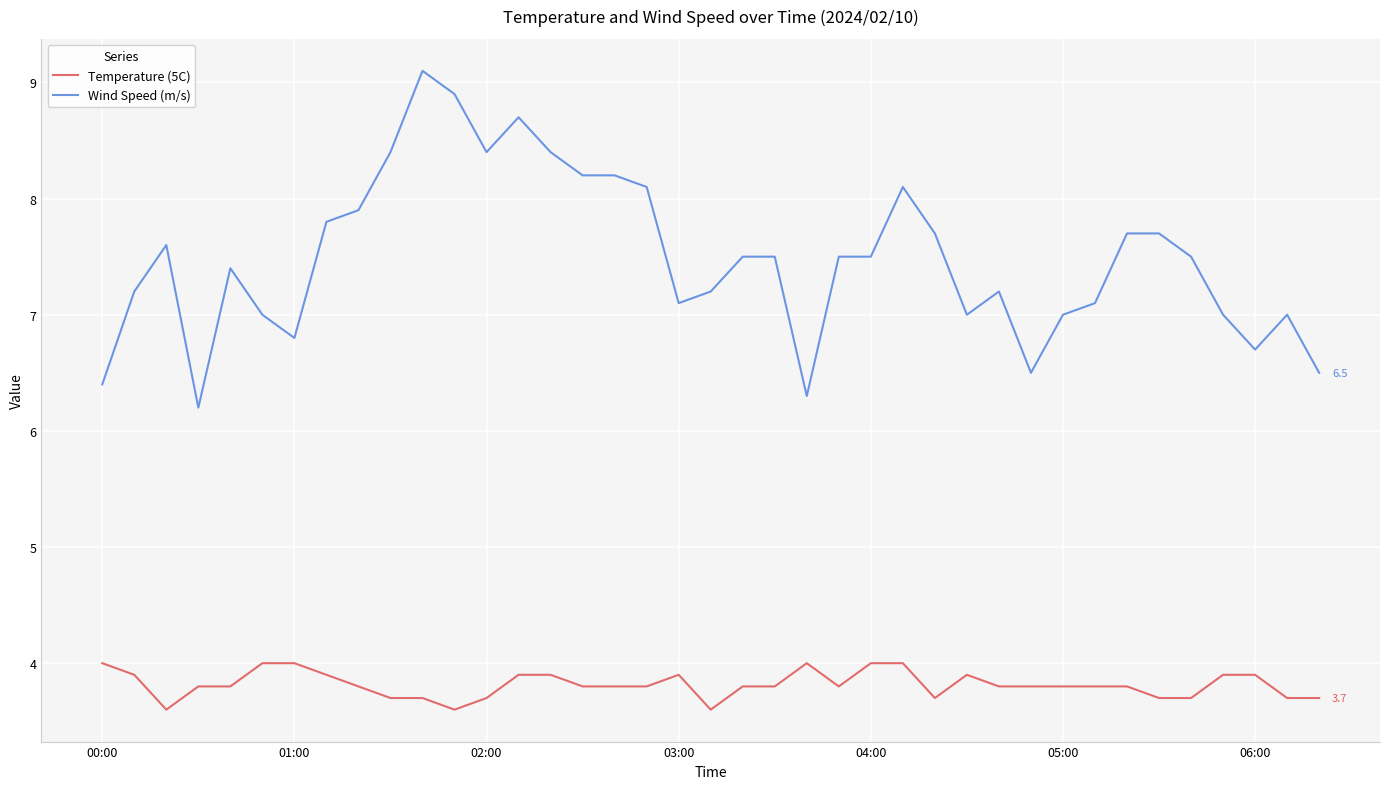

What is the difference between the maximum and minimum values in the Temperature (5C) series?

0.4